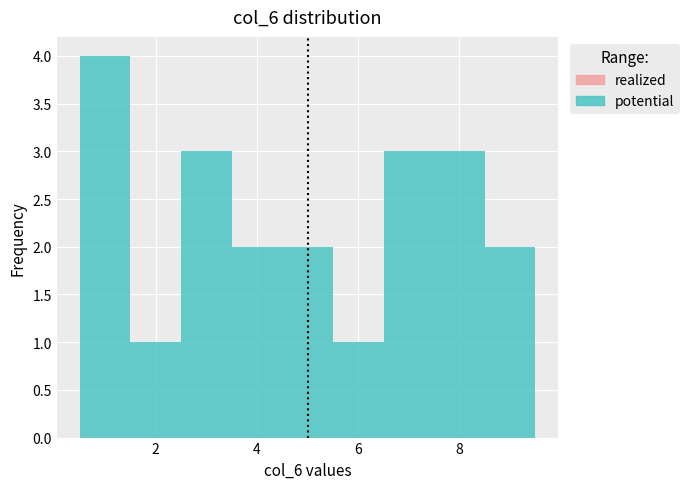

How tall is the bar that spans 2.5 to 3.5 on the x-axis? Neither the bar edges nor the heights are printed on the chart, so give them approximately, as read against the axes.

3